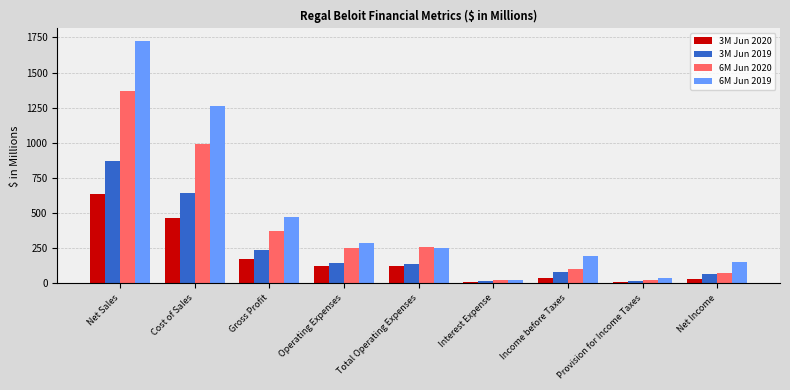

List the series in order of their overall mean, highest first.

6M Jun 2019, 6M Jun 2020, 3M Jun 2019, 3M Jun 2020